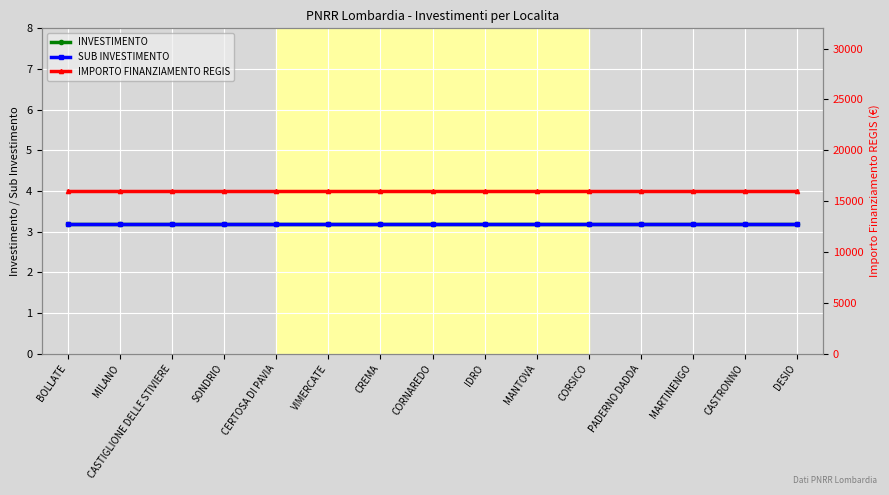

What is the value of the IMPORTO FINANZIAMENTO REGIS point at the 5th from the left?

16000.0